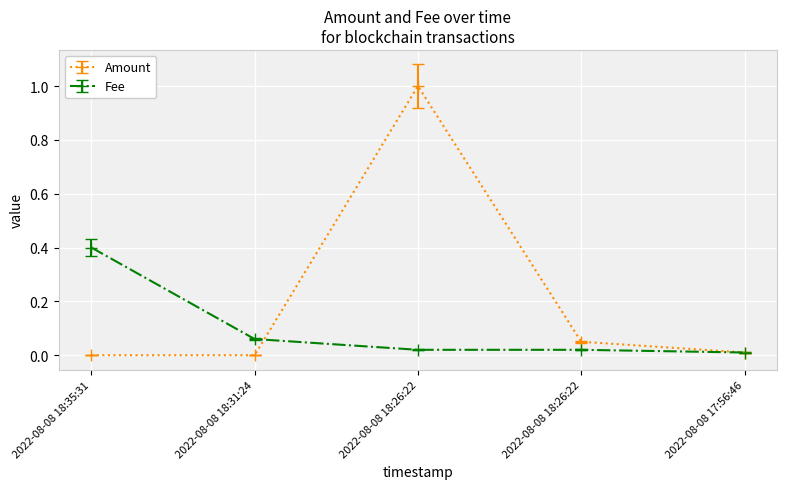

What are all the series names shown in the legend?

Amount, Fee